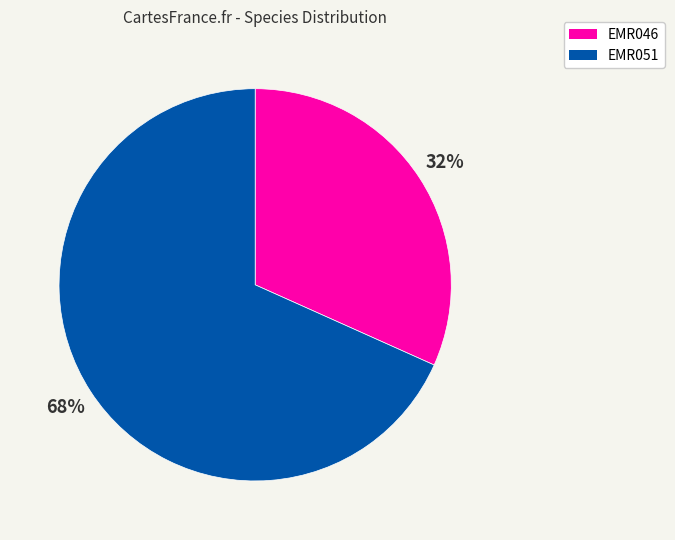

What percentage is the EMR051 slice, to the nearest percent?

68%